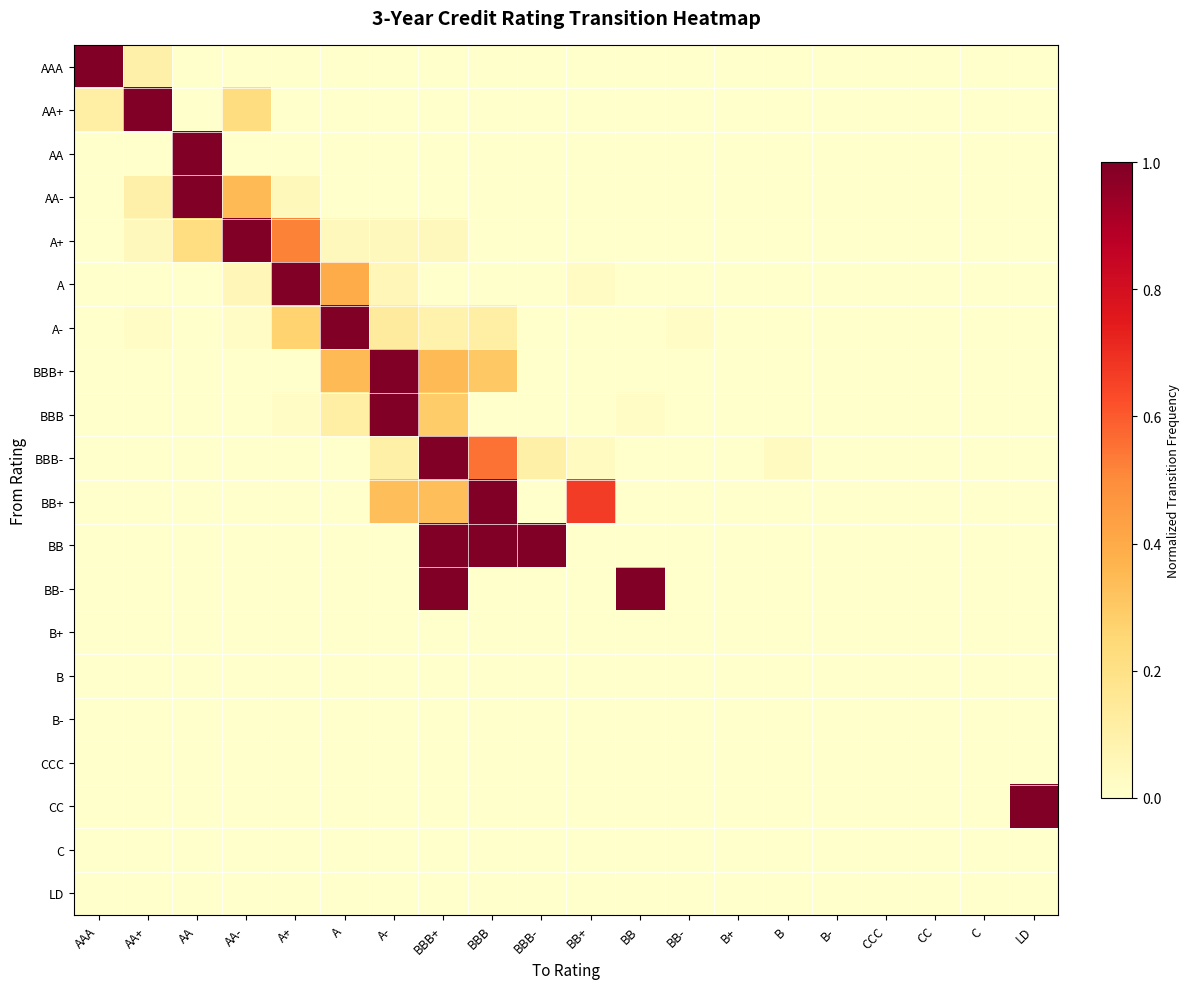

Which series changed the most between AA- and CC?

A+